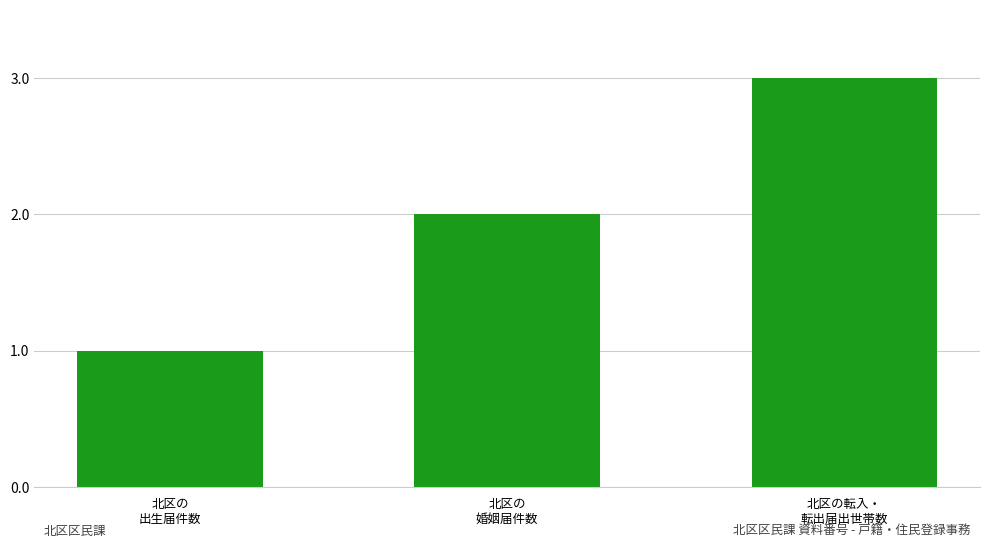

What is the sum of the values at 北区の転入・
転出届出世帯数 and 北区の
婚姻届件数?

5